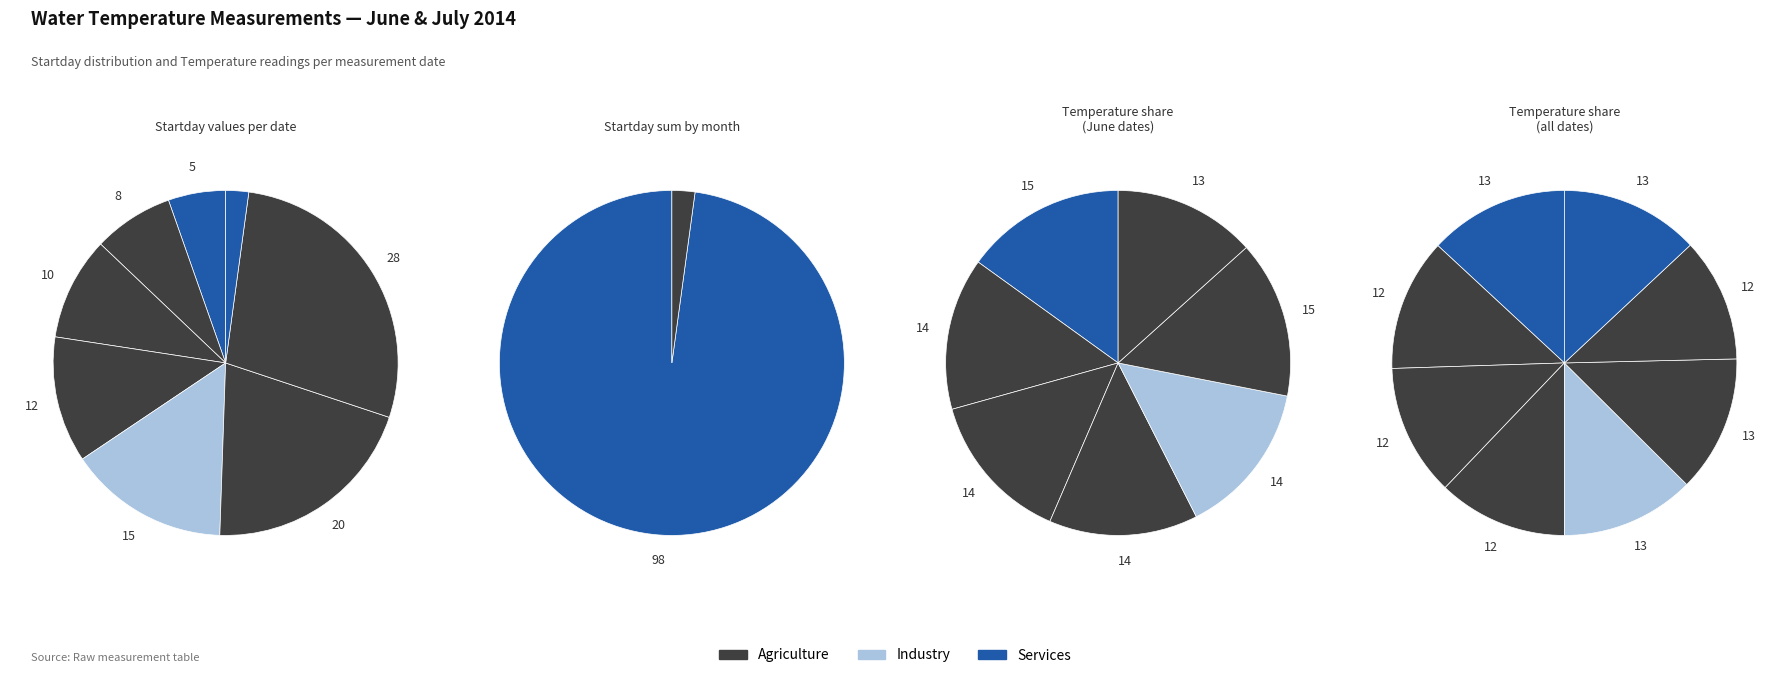

Does 06/11 account for over 50% of the chart?

No